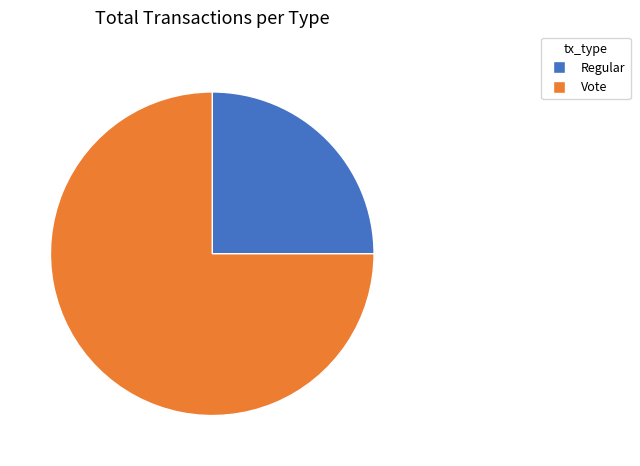

Is the sum of Vote and Regular greater than half?

Yes